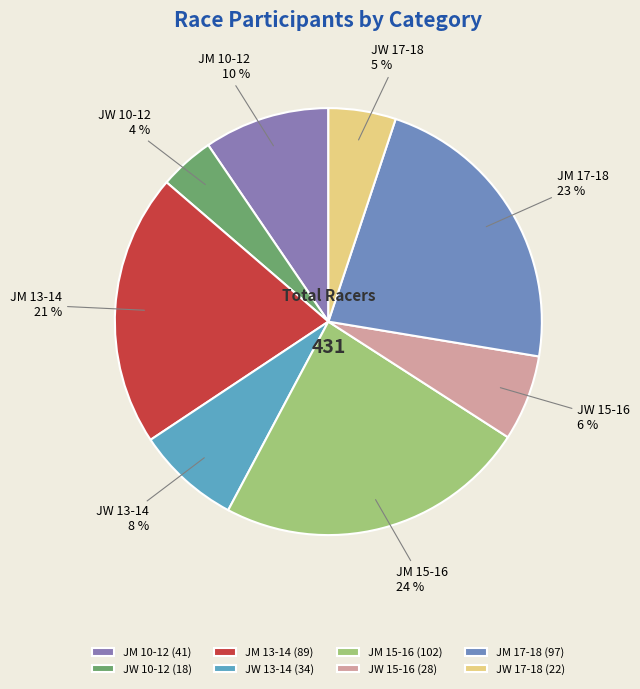

Rank the categories by value from lowest to highest.

JW 10-12, JW 17-18, JW 15-16, JW 13-14, JM 10-12, JM 13-14, JM 17-18, JM 15-16